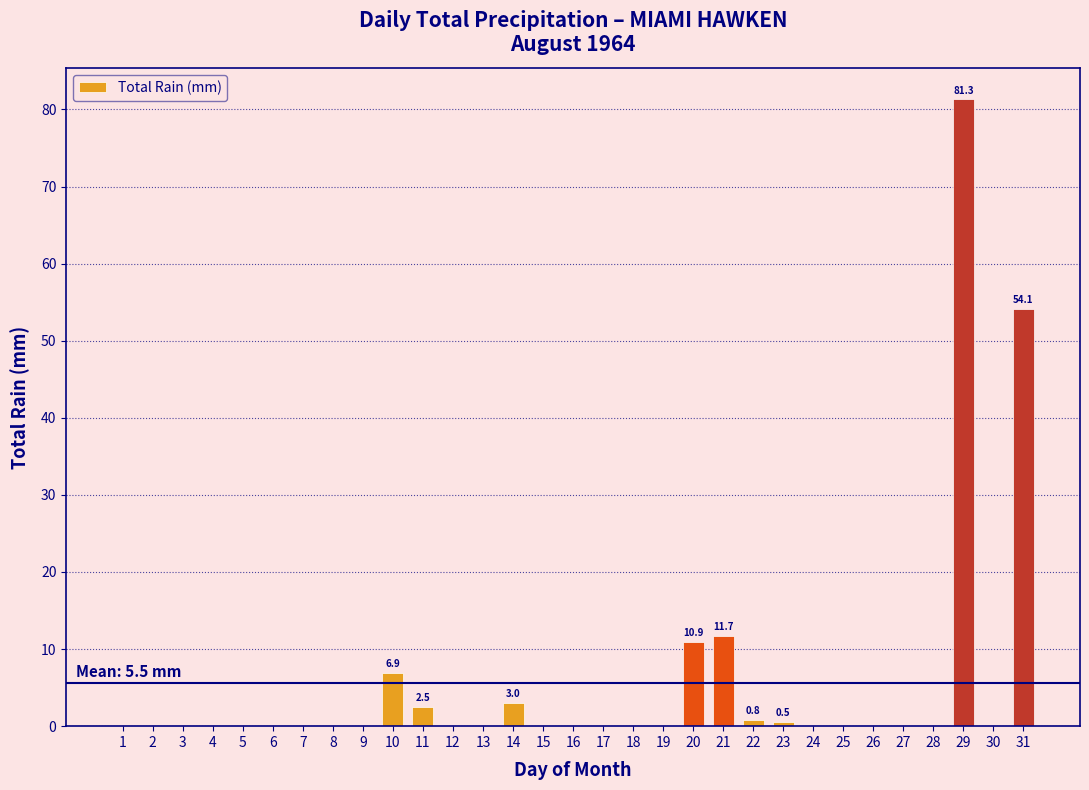

Which has a higher value, 25 or 29?

29